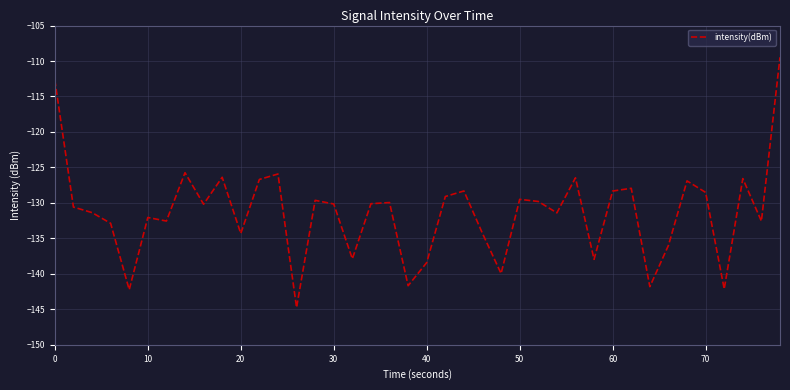

What is the minimum value shown in the chart?

-144.7